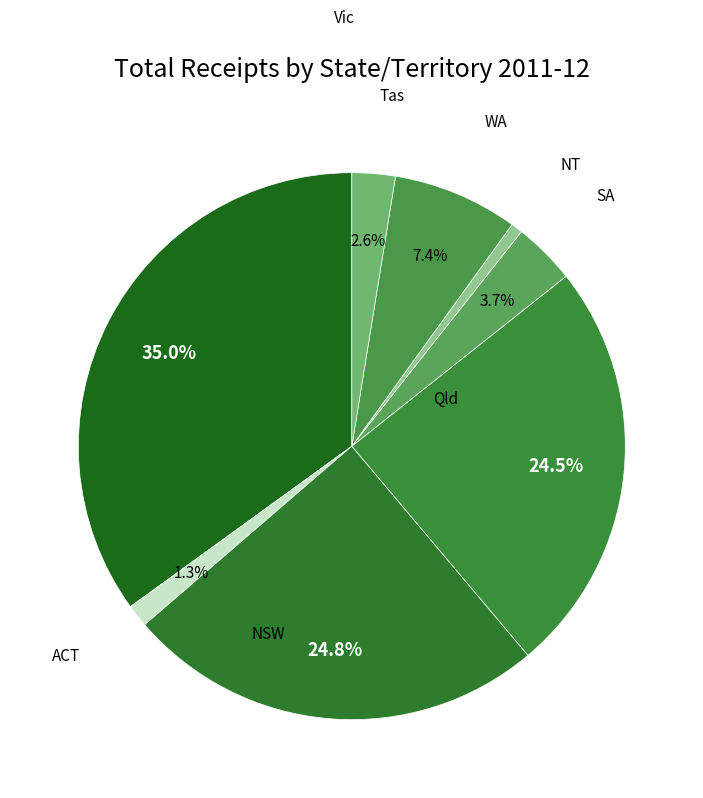

Count the number of slices in the pie.

8